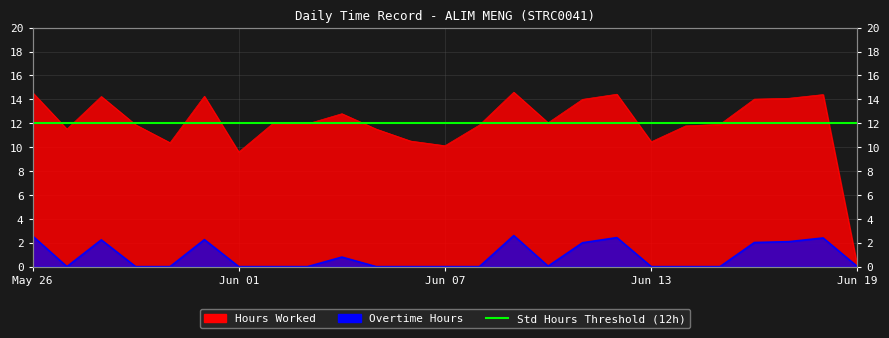

In Hours Worked, how many points are higher than both neighbors (excluding endpoints)?

7